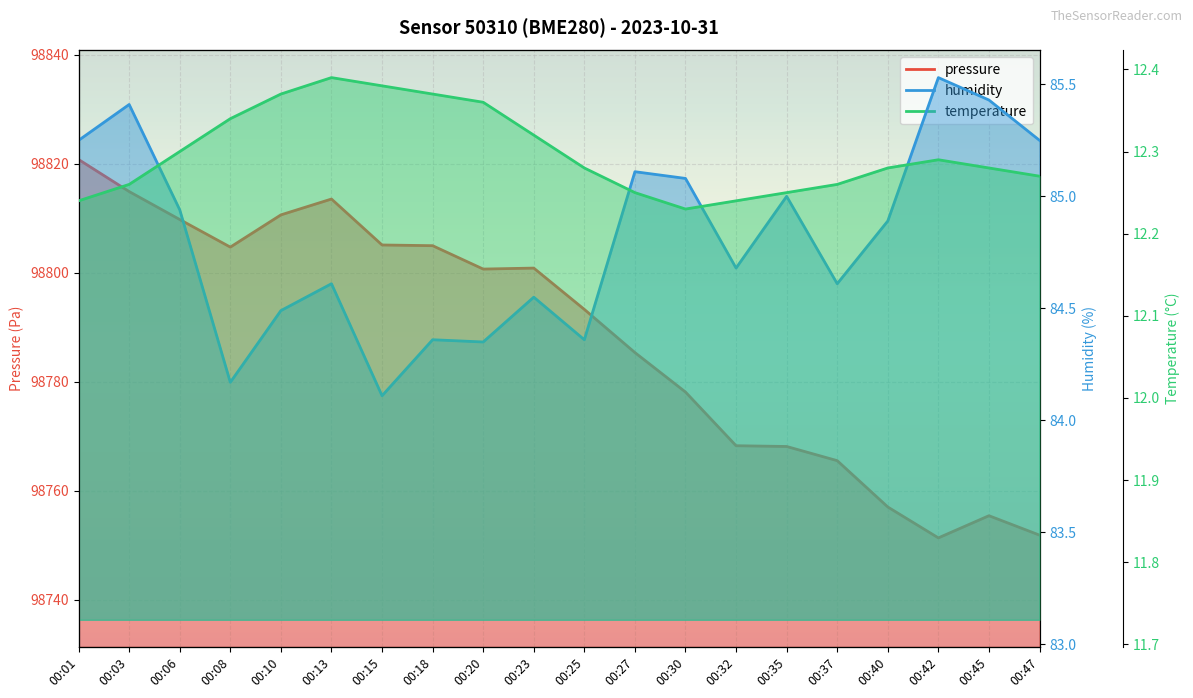

True or false: pressure and temperature cross at least once.

False